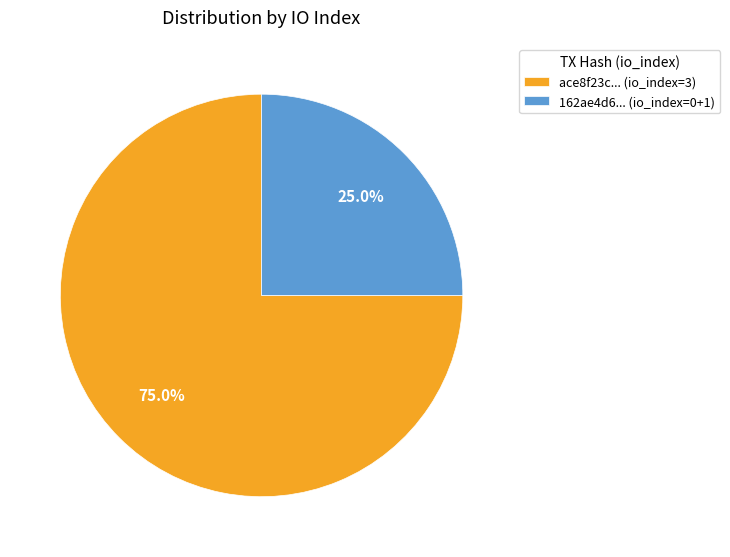

How many segments does this pie chart have?

2